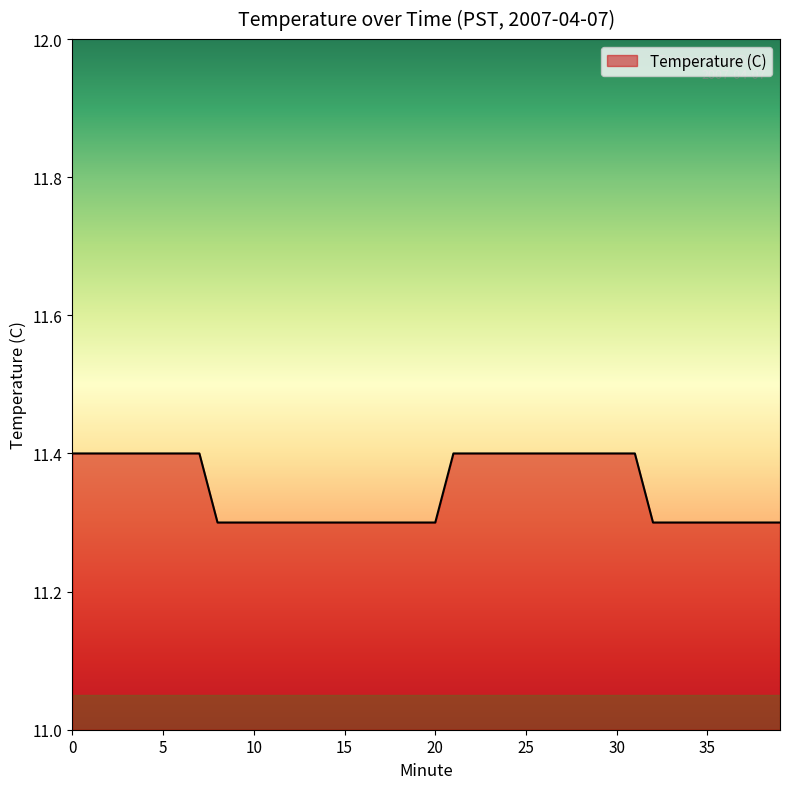

What is the minimum value shown in the chart?

11.3